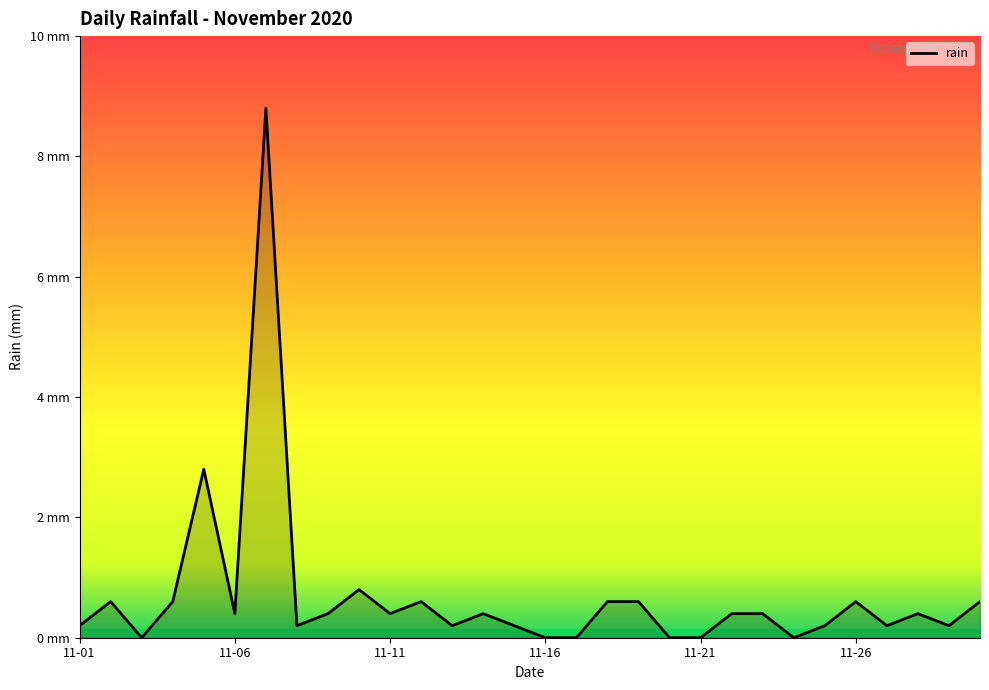

What is the value of the 5th point from the left?

2.8